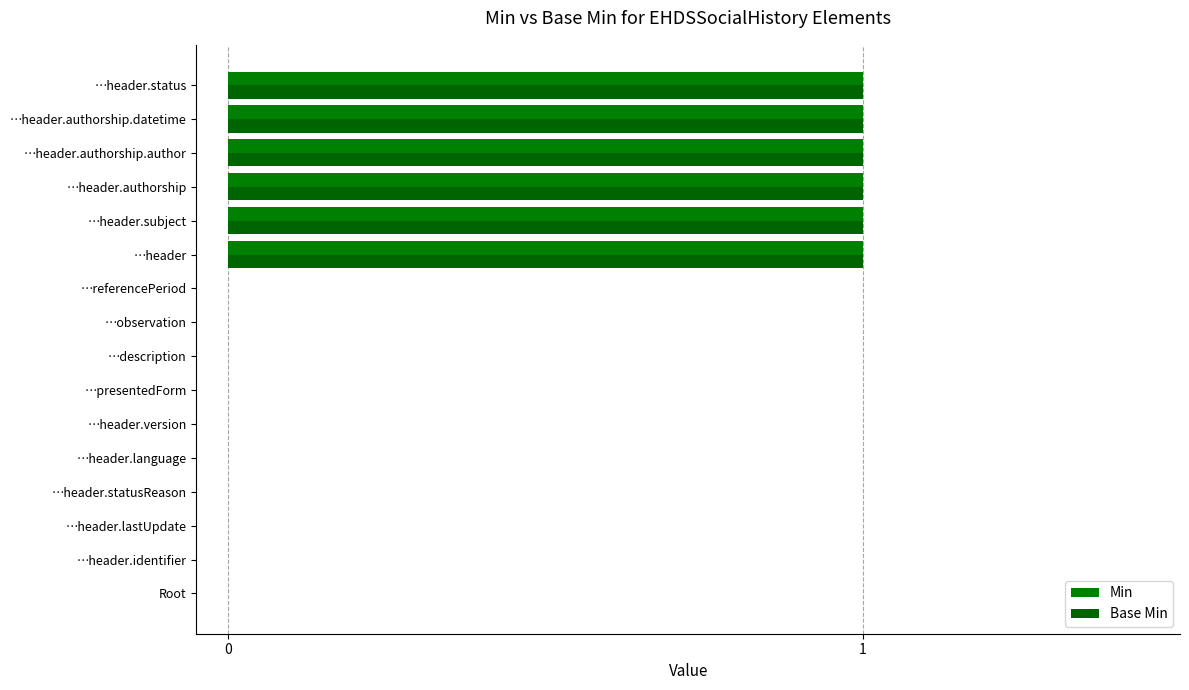

What is the highest value of the Min series?

1